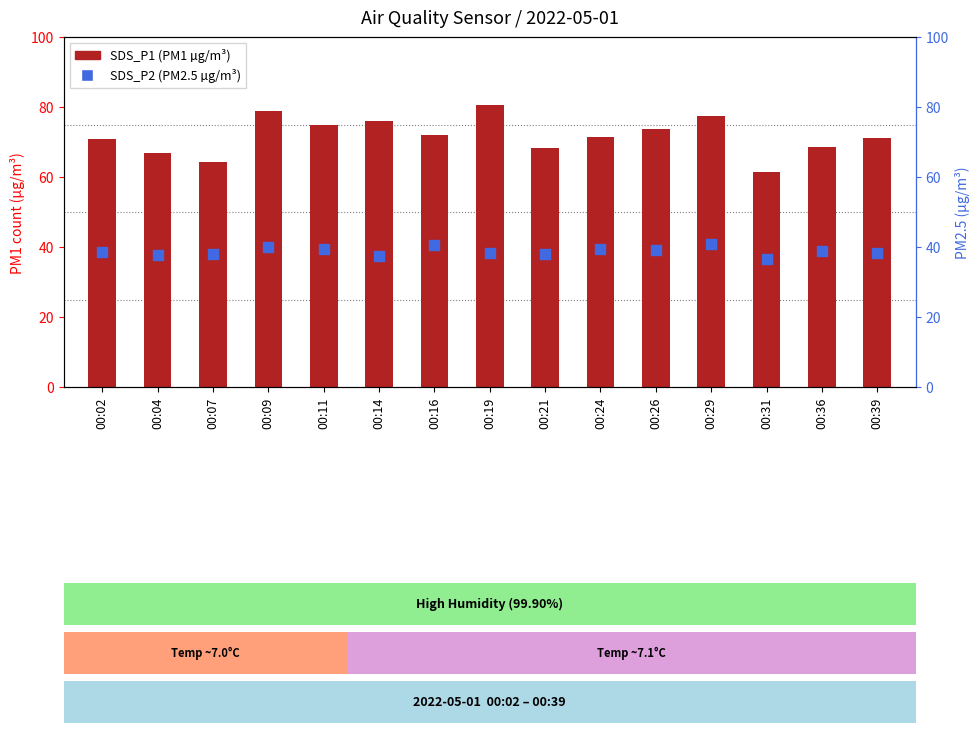

At which category is the sum across all series the highest?

00:19